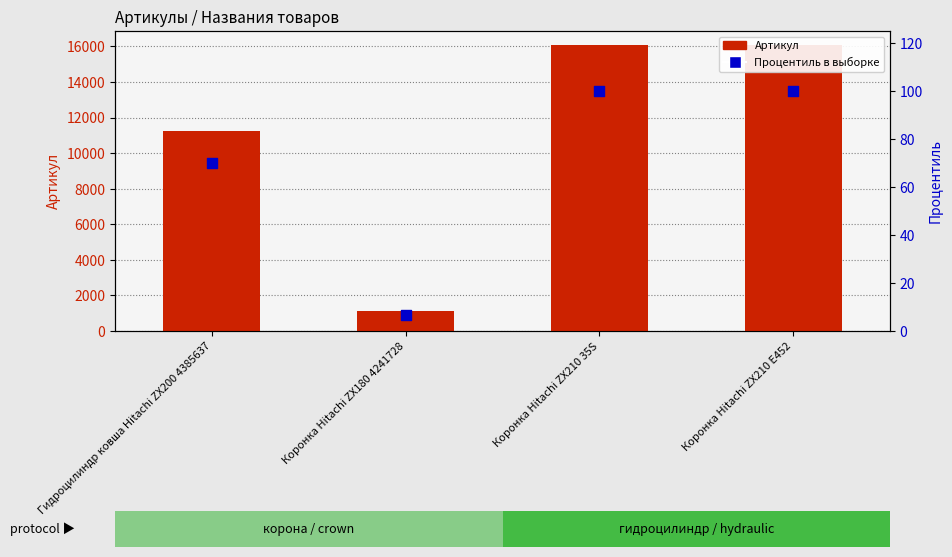

Which series has the largest total across all categories?

Артикул